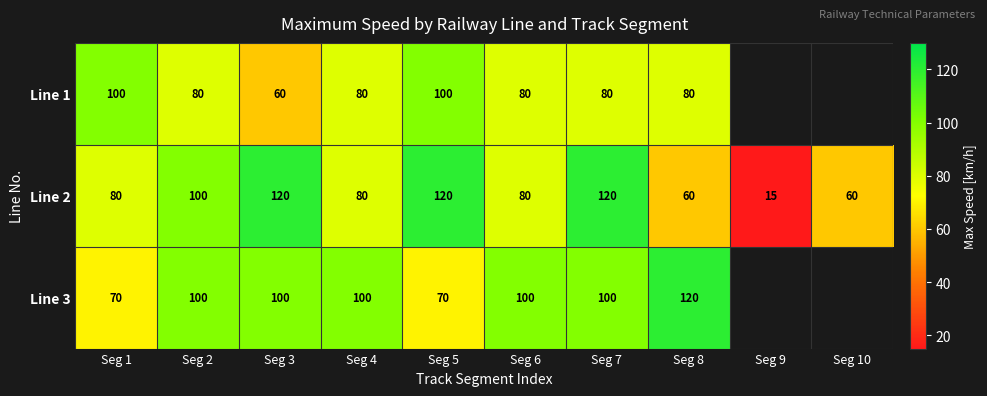

What is the difference between the highest and lowest values at Seg 1?

30